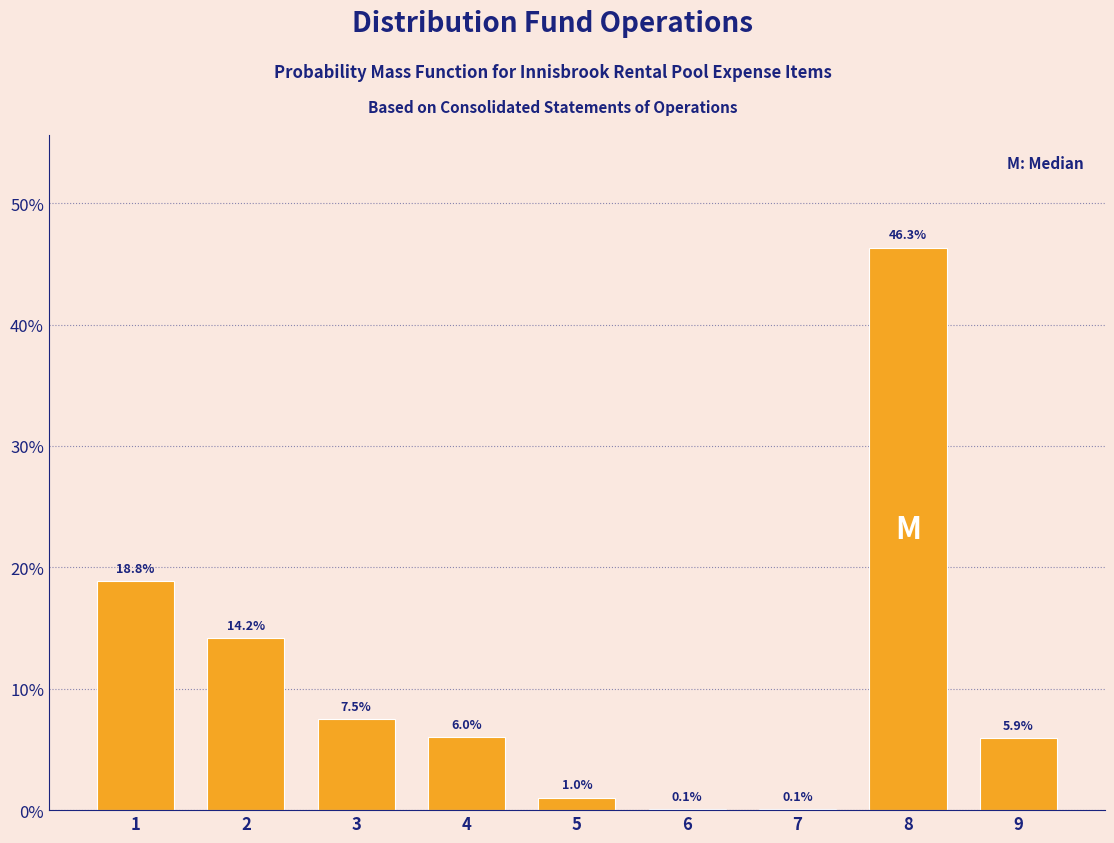

Reading left to right, list all the values displayed in this chart.

1=18.8	2=14.2	3=7.5	4=6.0	5=1.0	6=0.1	7=0.1	8=46.3	9=5.9